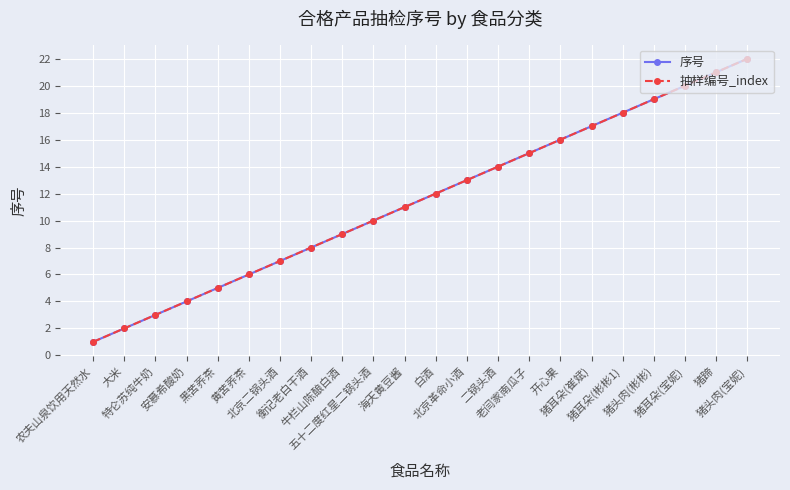

Does the chart have visible grid lines?

Yes